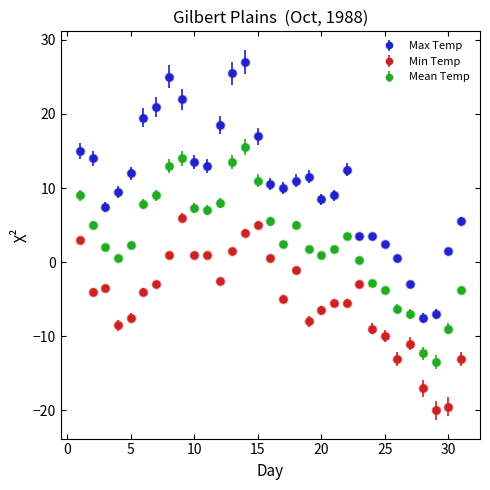

Which series has the largest total across all categories?

Max Temp